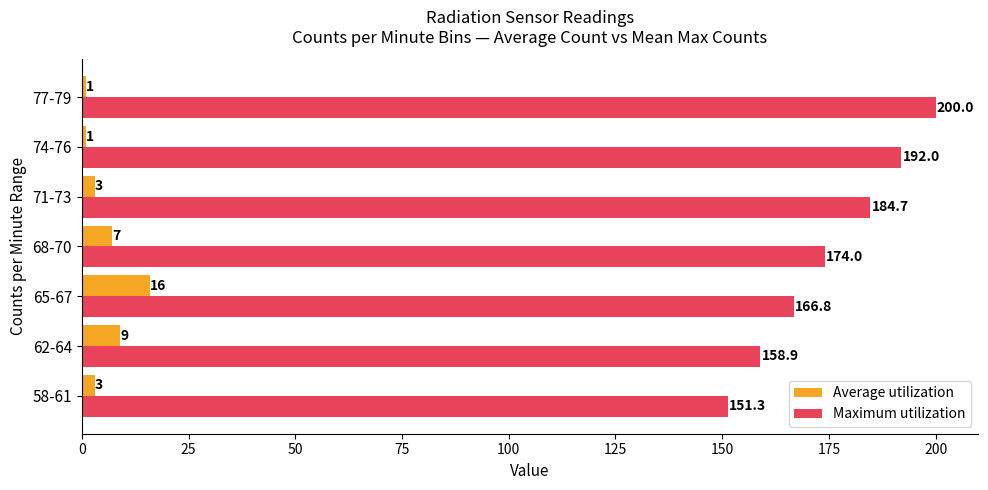

At how many categories does at least one series exceed 58?

7